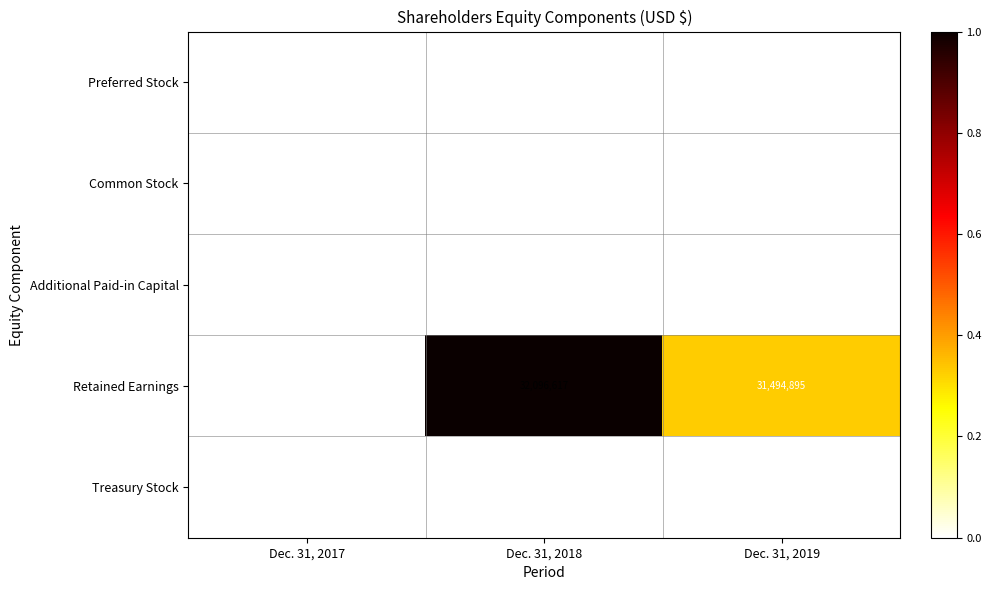

At how many categories does at least one series exceed 1258890?

3